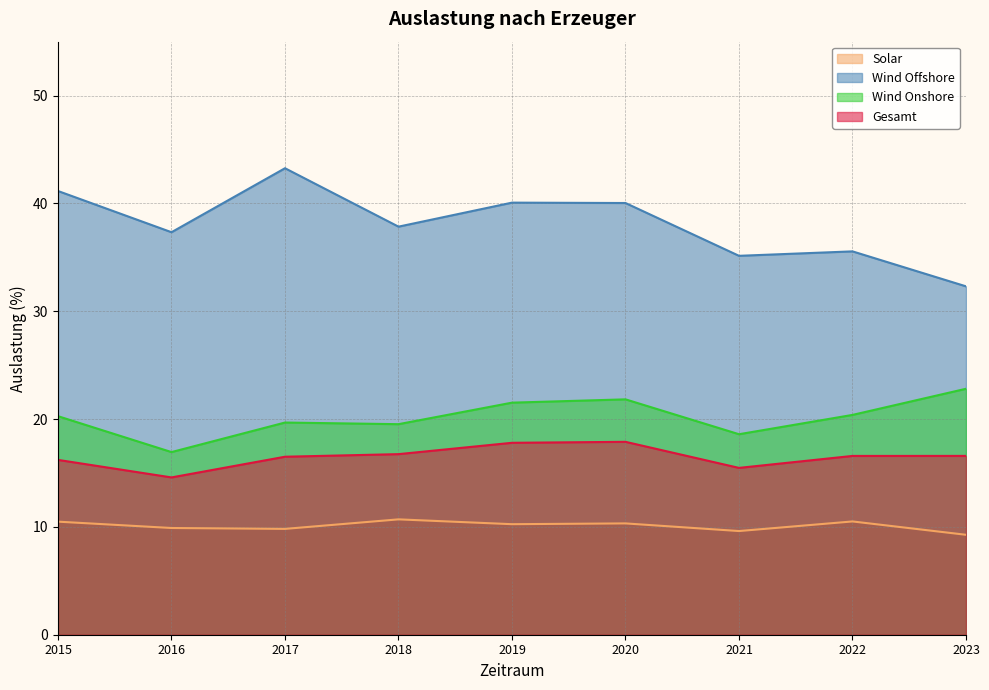

The value of Wind Onshore at 2015 is 20.3. True or false?

True